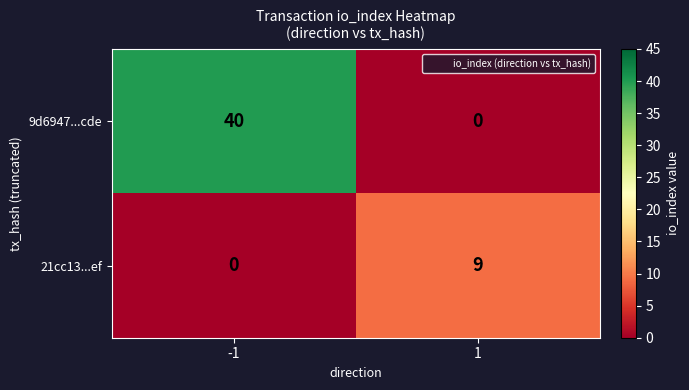

How many series are shown in this chart?

2